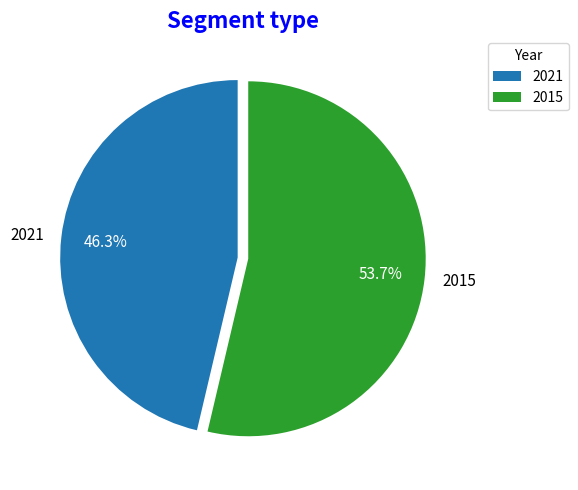

Rank the categories by value from highest to lowest.

2015, 2021